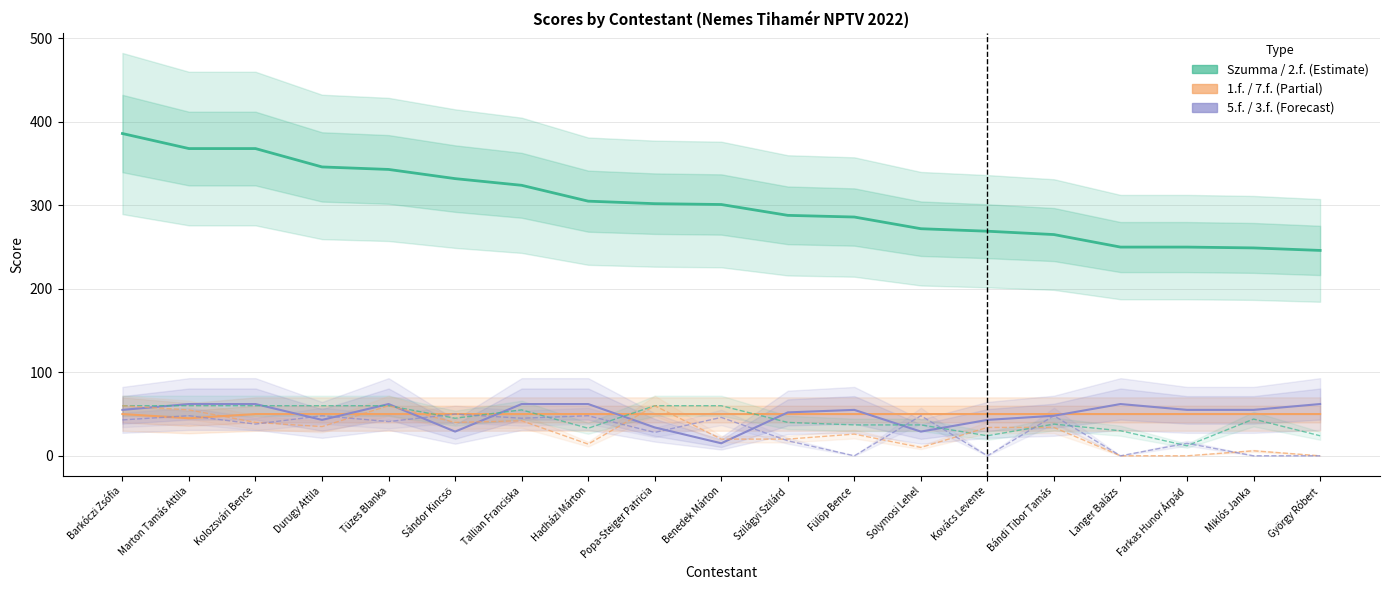

Reading left to right, extract all data points from this chart.

Szumma: 386	368	368	346	343	332	324	305	302	301	288	286	272	269	265	250	250	249	246
1.f.: 50	45	50	50	50	50	50	50	50	50	50	50	50	50	50	50	50	50	50
5.f.: 55	62	62	43	62	29	62	62	34	15	52	55	29	43	48	62	55	55	62
2.f.: 60	60	60	60	60	45	55	33	60	60	40	37	37	24	38	30	12	44	24
7.f.: 60	55	40	35	60	40	42	14	60	20	20	26	10	34	34	0	0	6	0
3.f.: 43	48	38	48	41	50	45	48	28	46	18	0	48	0	48	0	15	0	0